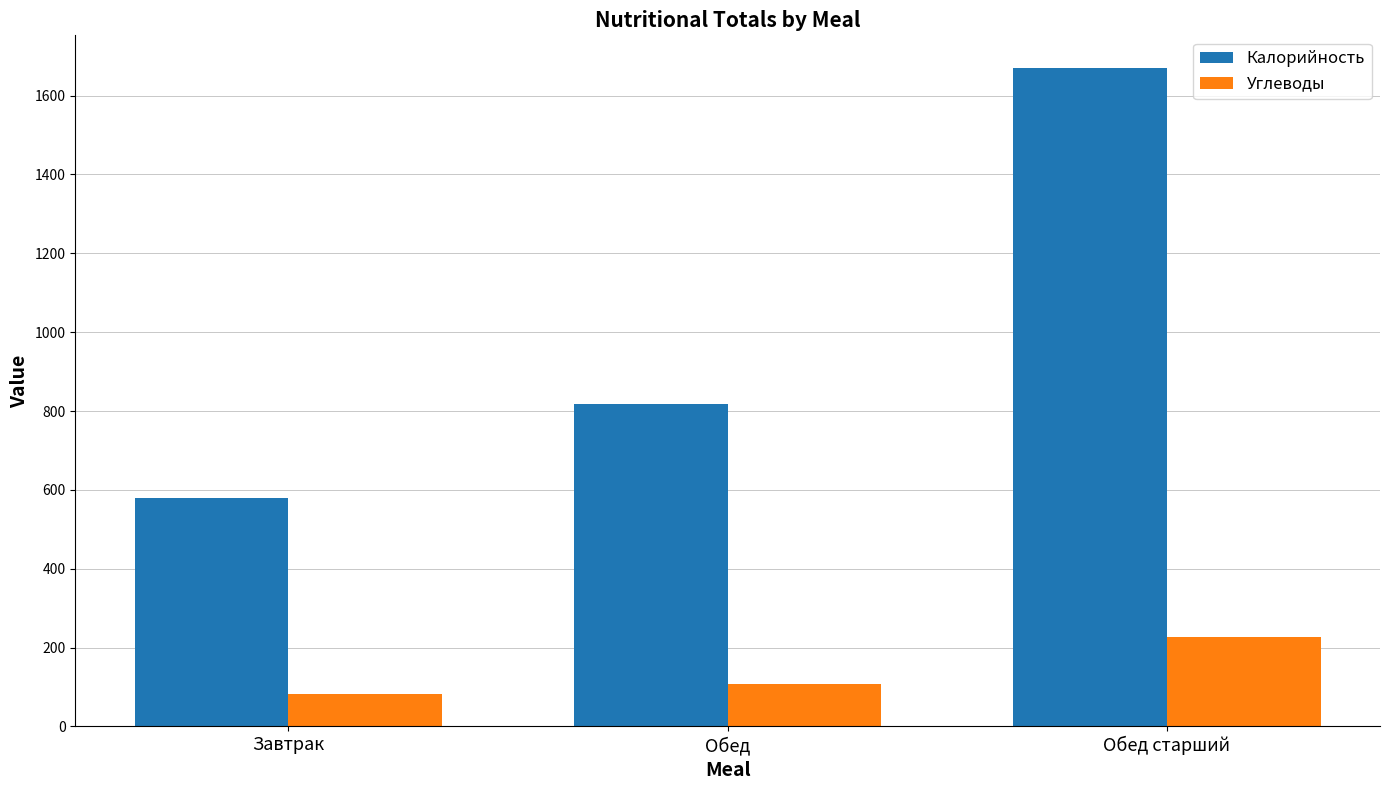

The Углеводы series shows 81.6 at Завтрак. True or false?

True